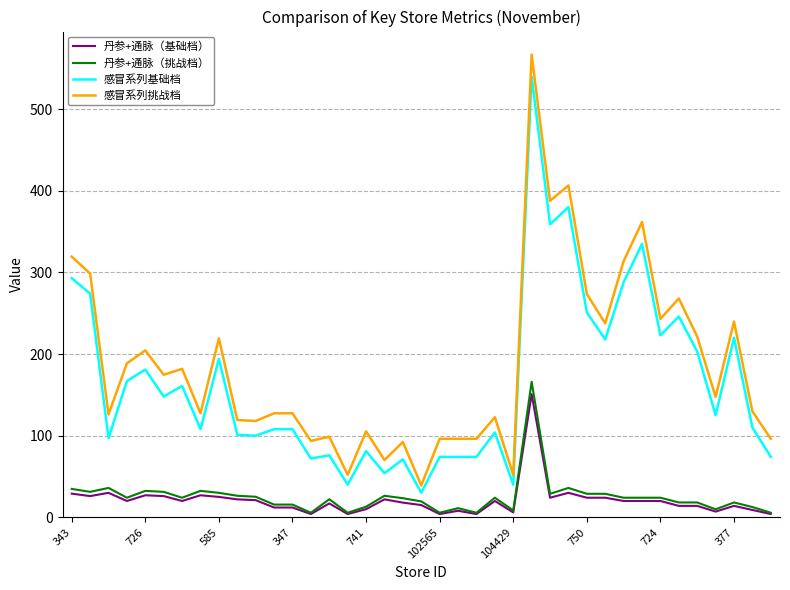

True or false: 感冒系列基础档 and 丹参+通脉（基础档） intersect in this chart.

False